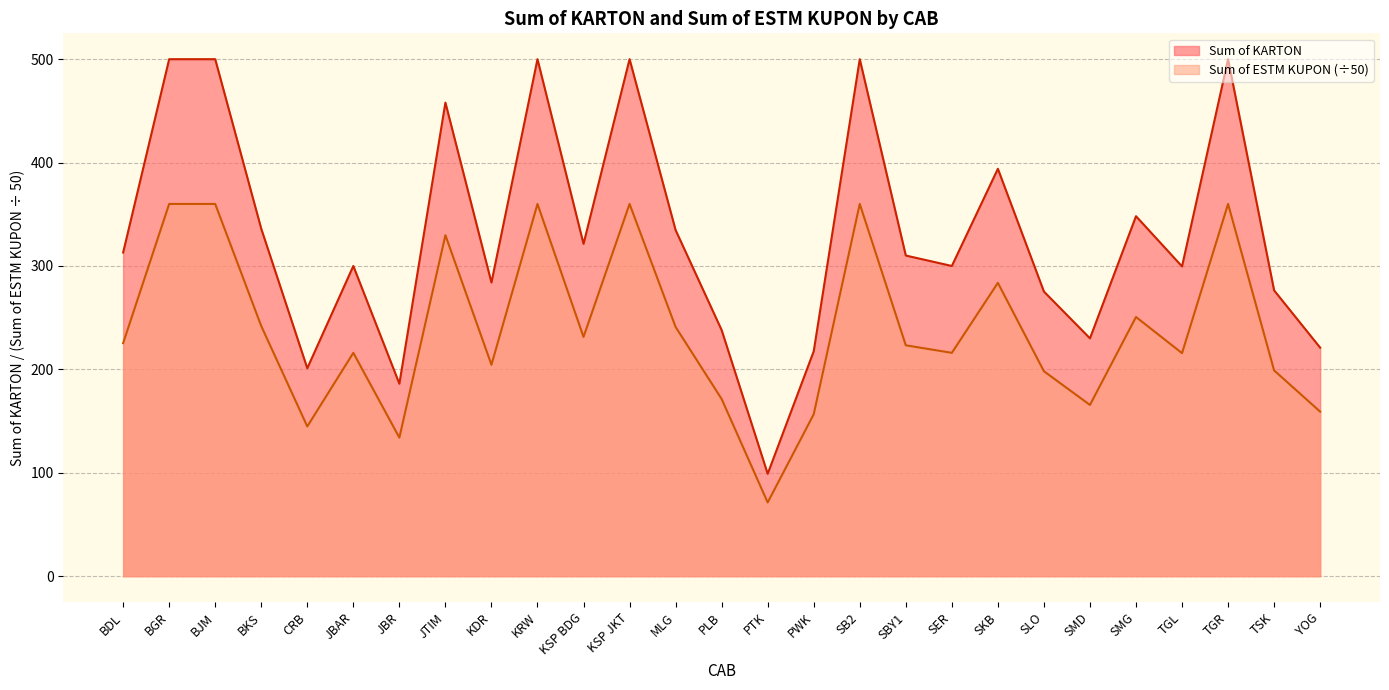

Rank the series at KDR from highest to lowest value.

Sum of KARTON, Sum of ESTM KUPON (÷50)